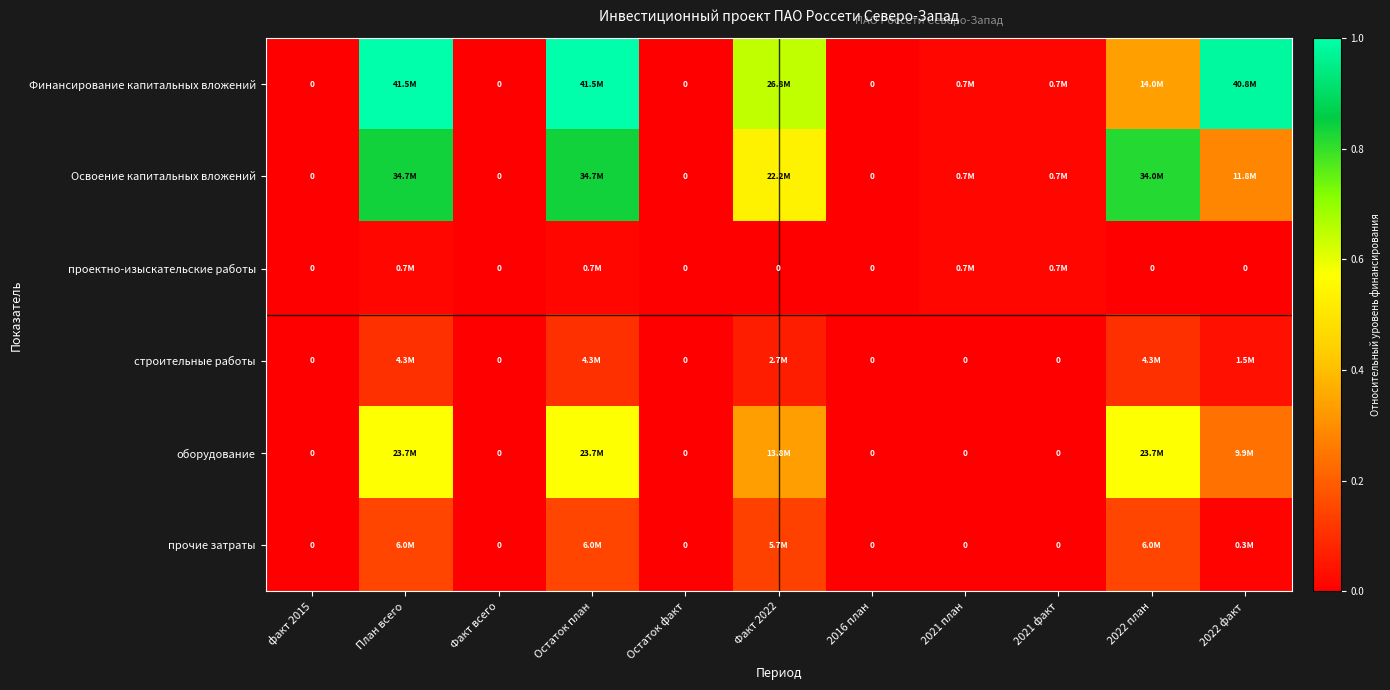

Count the number of data series in this chart.

6